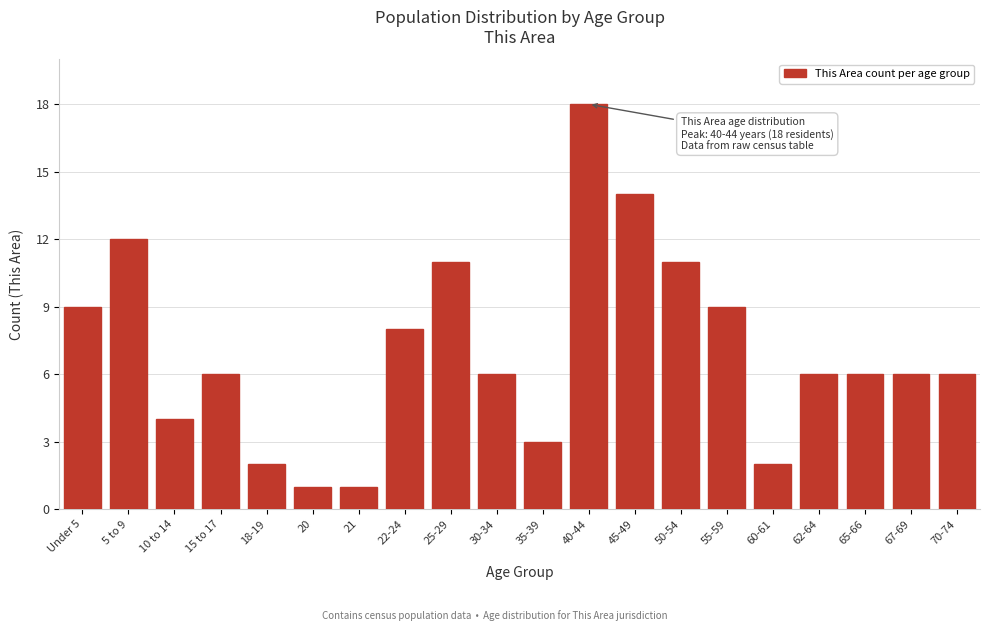

Reading left to right, transcribe all the data shown in this chart.

9	12	4	6	2	1	1	8	11	6	3	18	14	11	9	2	6	6	6	6